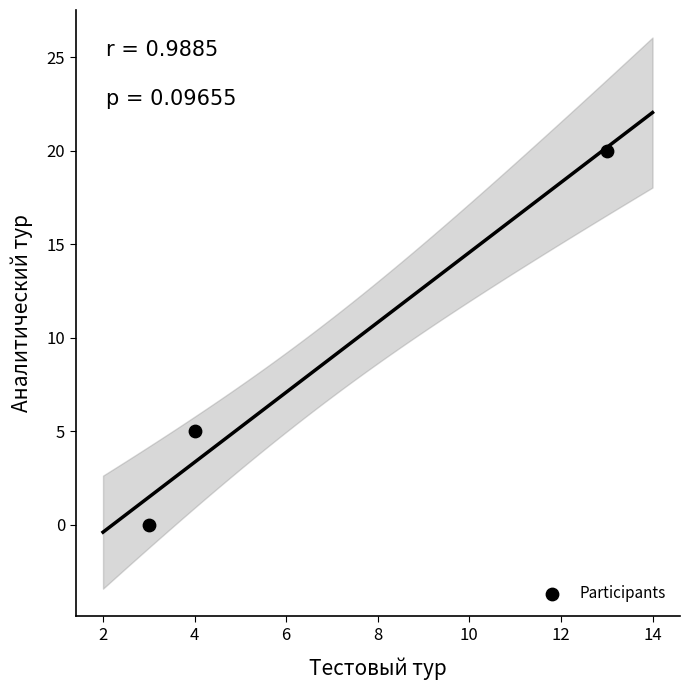

What Y value in the scatter plot is closest to 10?

5